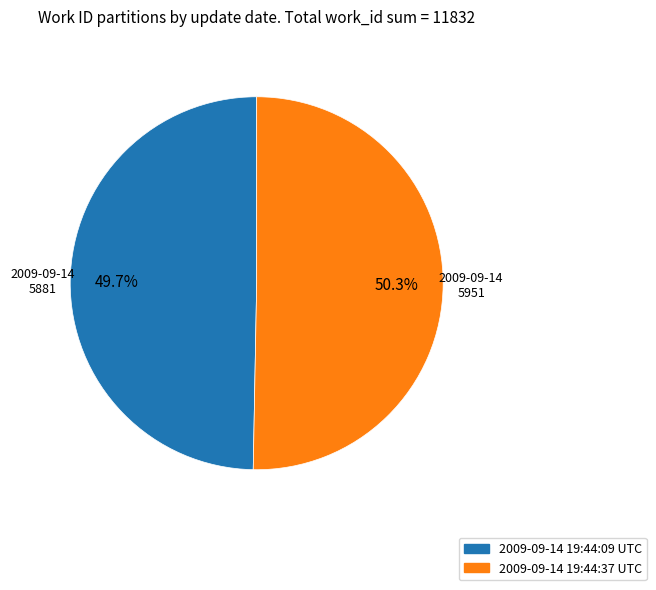

What percentage is the 2009-09-14 19:44:37 UTC slice, to the nearest percent?

50%